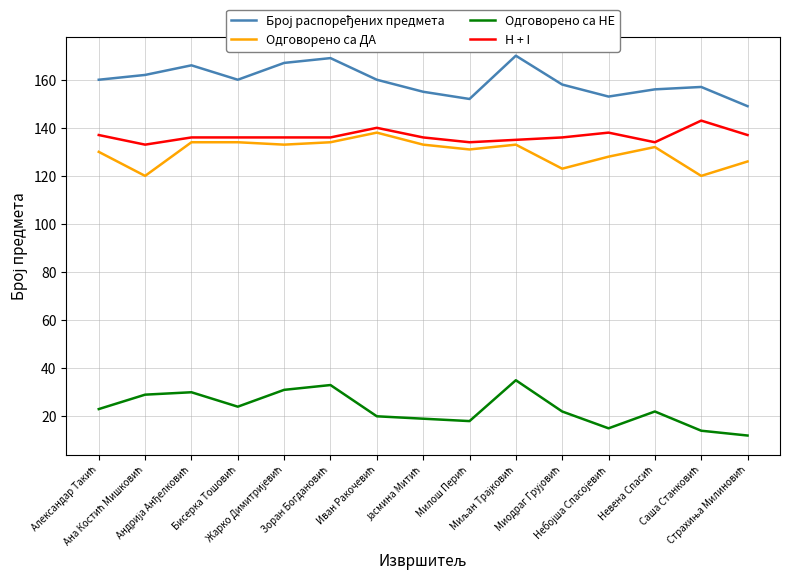

True or false: Одговорено са НЕ and Одговорено са ДА cross at least once.

False